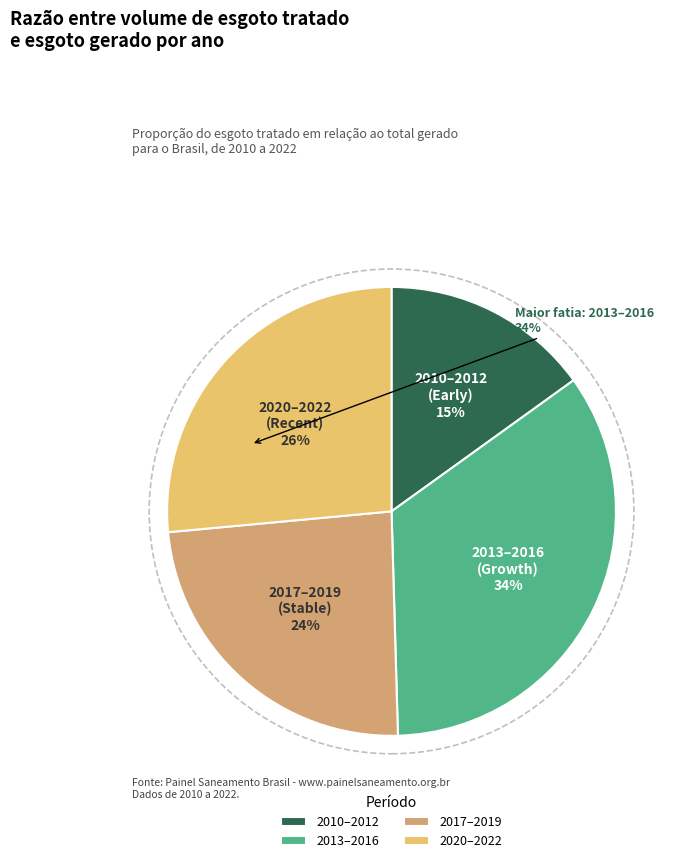

Is it true that 2013–2016 (Growth) is 45% of the pie?

False